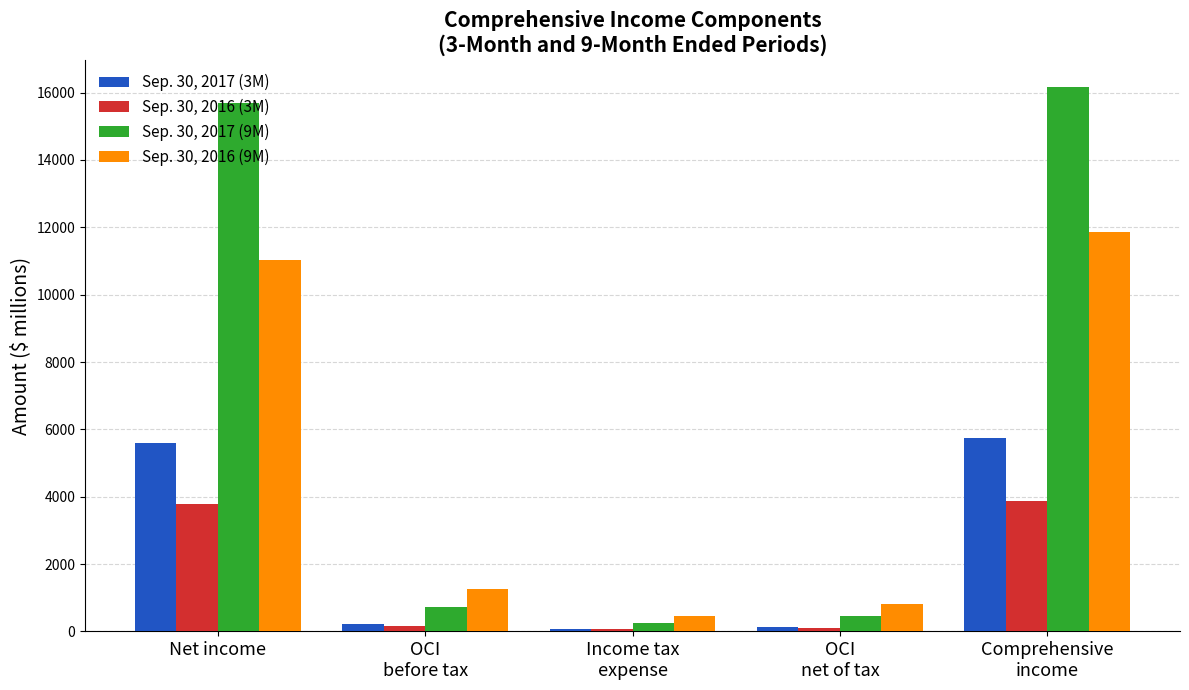

At which label does Sep. 30, 2017 (9M) first exceed 716?

Net income